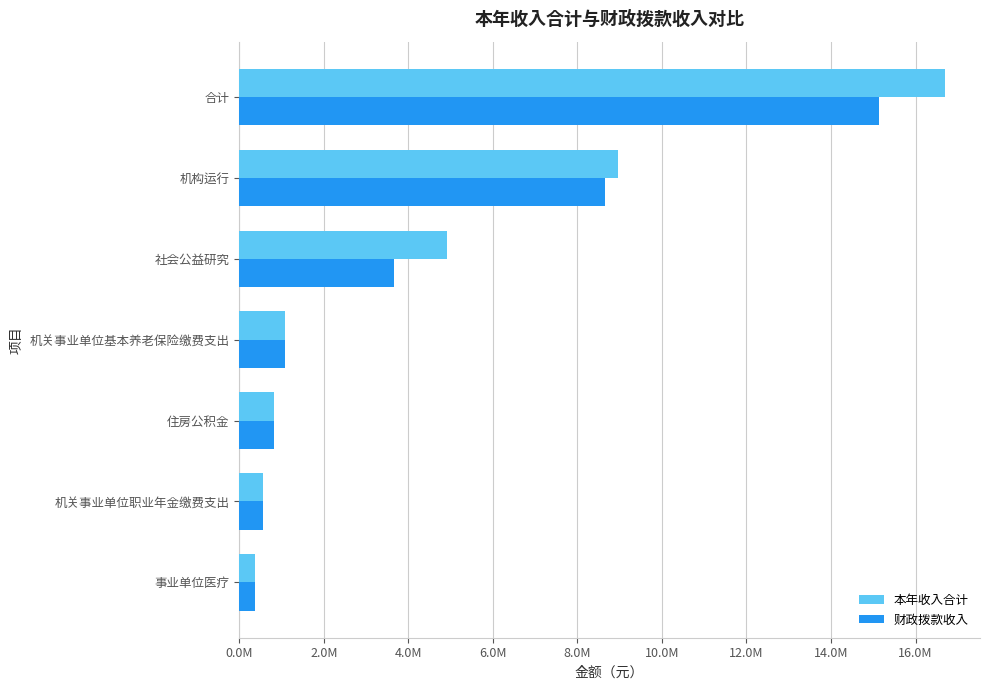

What are all the series names shown in the legend?

本年收入合计, 财政拨款收入